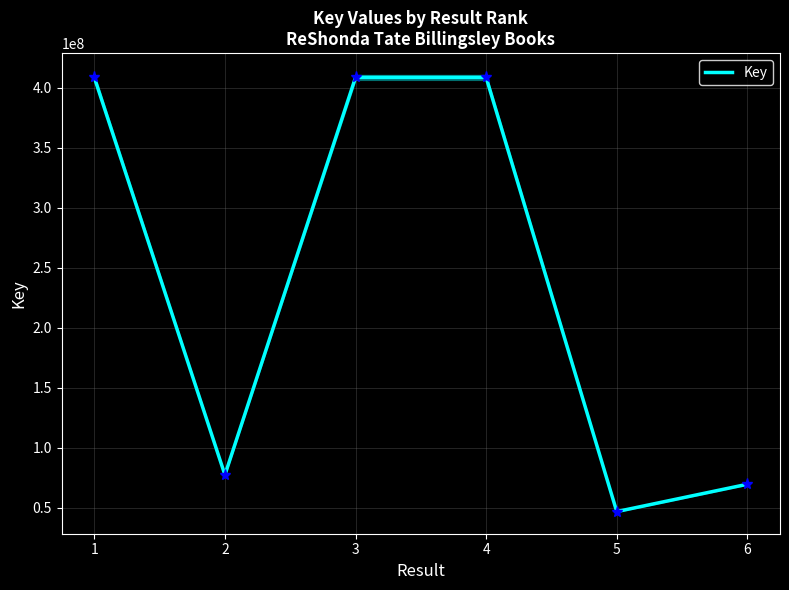

Count the number of categories in the chart.

6